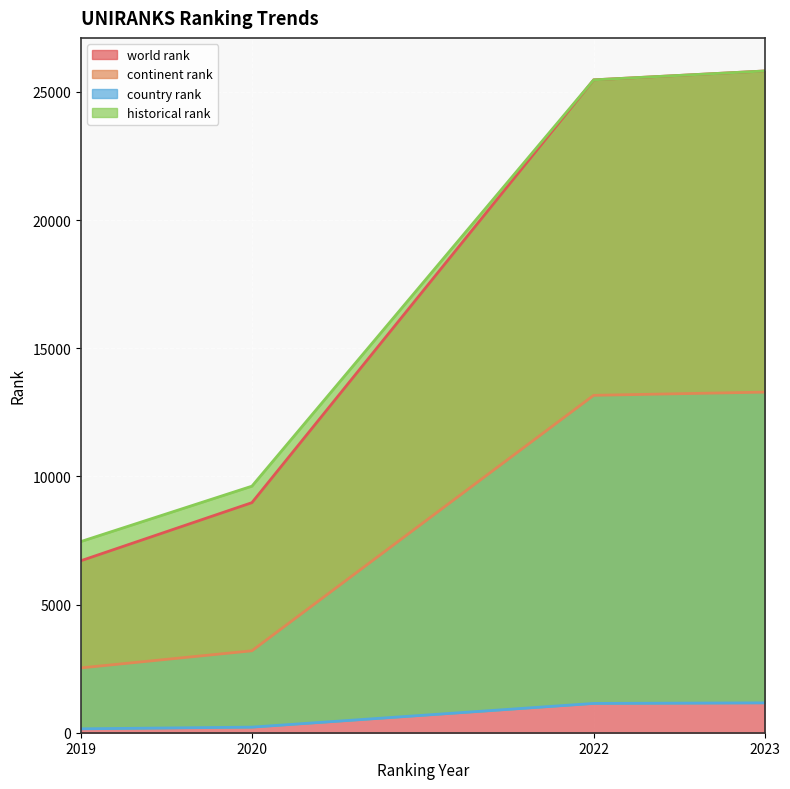

Which series has the largest total across all categories?

historical rank